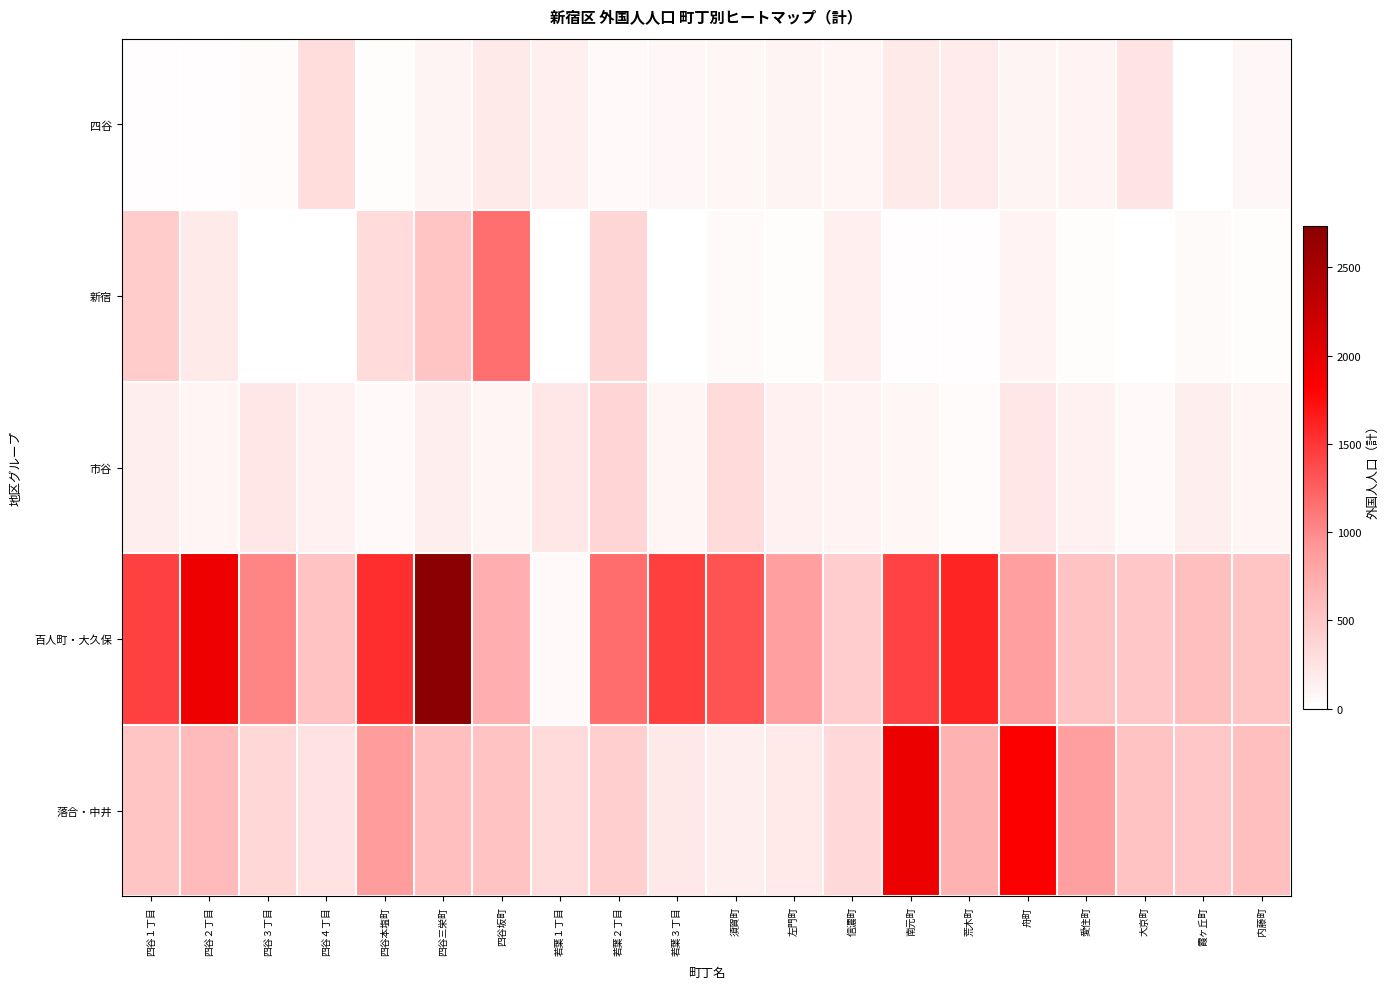

Reading right to left, extract all data points from this chart.

四谷: 内藤町=69	霞ヶ丘町=0	大京町=243	愛住町=107	舟町=105	荒木町=174	南元町=182	信濃町=90	左門町=101	須賀町=75	若葉３丁目=71	若葉２丁目=61	若葉１丁目=143	四谷坂町=182	四谷三栄町=97	四谷本塩町=28	四谷４丁目=302	四谷３丁目=39	四谷２丁目=20	四谷１丁目=20
新宿: 内藤町=31	霞ヶ丘町=50	大京町=9	愛住町=25	舟町=110	荒木町=21	南元町=15	信濃町=149	左門町=31	須賀町=50	若葉３丁目=1	若葉２丁目=366	若葉１丁目=9	四谷坂町=1160	四谷三栄町=515	四谷本塩町=326	四谷４丁目=9	四谷３丁目=10	四谷２丁目=189	四谷１丁目=469
市谷: 内藤町=87	霞ヶ丘町=155	大京町=63	愛住町=127	舟町=218	荒木町=35	南元町=75	信濃町=112	左門町=124	須賀町=323	若葉３丁目=88	若葉２丁目=384	若葉１丁目=217	四谷坂町=87	四谷三栄町=155	四谷本塩町=63	四谷４丁目=127	四谷３丁目=217	四谷２丁目=87	四谷１丁目=155
百人町・大久保: 内藤町=521	霞ヶ丘町=572	大京町=495	愛住町=535	舟町=855	荒木町=1601	南元町=1420	信濃町=438	左門町=855	須賀町=1330	若葉３丁目=1448	若葉２丁目=1170	若葉１丁目=58	四谷坂町=711	四谷三栄町=2732	四谷本塩町=1547	四谷４丁目=535	四谷３丁目=1032	四谷２丁目=1942	四谷１丁目=1438
落合・中井: 内藤町=572	霞ヶ丘町=495	大京町=535	愛住町=855	舟町=1840	荒木町=689	南元町=1957	信濃町=336	左門町=202	須賀町=150	若葉３丁目=210	若葉２丁目=431	若葉１丁目=323	四谷坂町=535	四谷三栄町=576	四谷本塩町=878	四谷４丁目=266	四谷３丁目=361	四谷２丁目=601	四谷１丁目=521